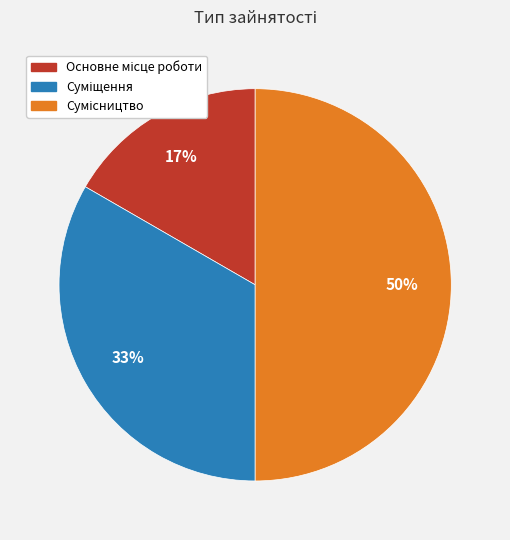

To the nearest percent, what is the difference between the largest and smallest slice percentages?

33%